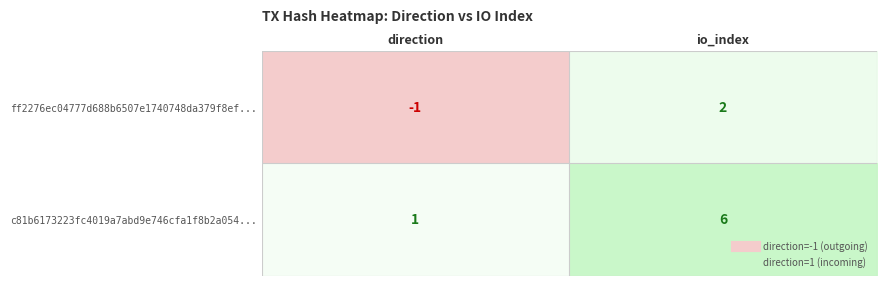

Which series has the largest range (max minus min)?

c81b6173223fc4019a7abd9e746cfa1f8b2a054...